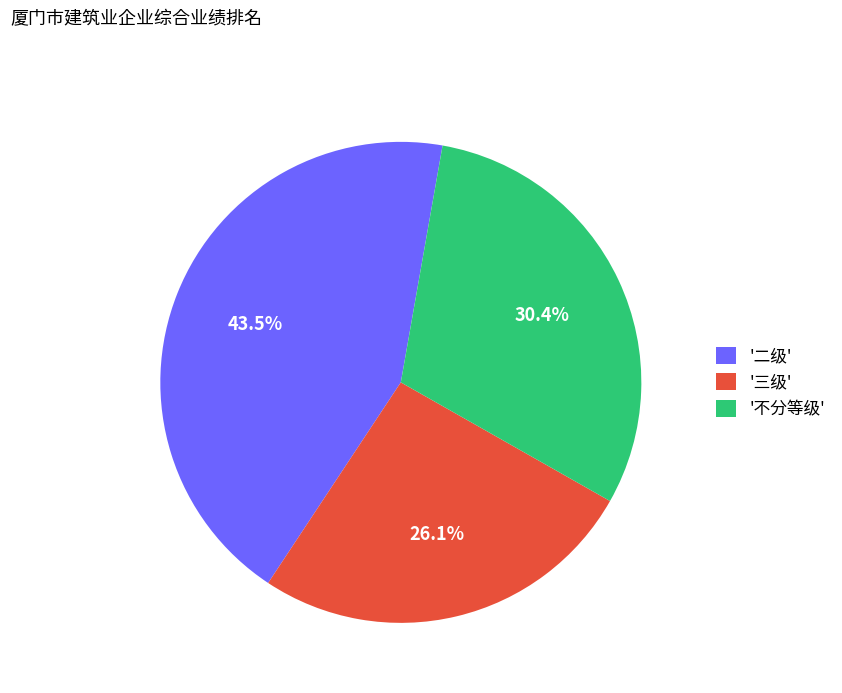

Does any single category account for the majority?

No